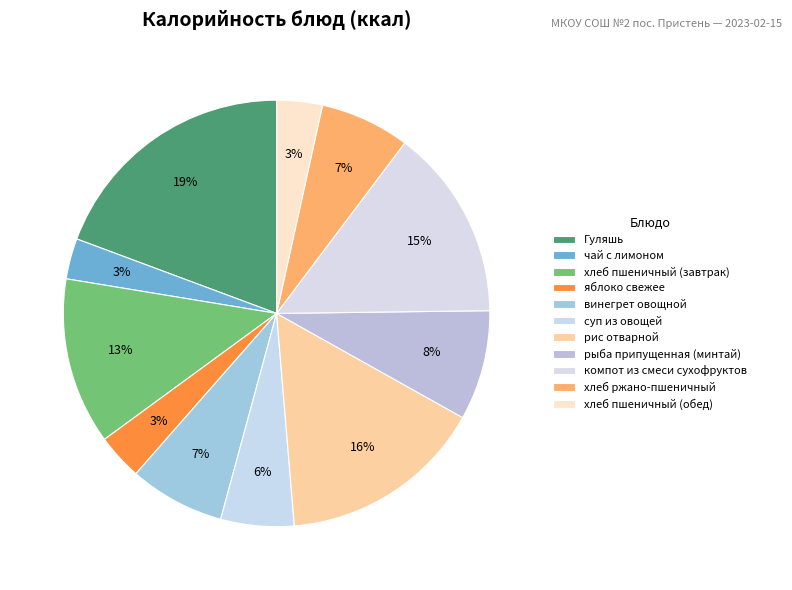

Does any single category account for the majority?

No